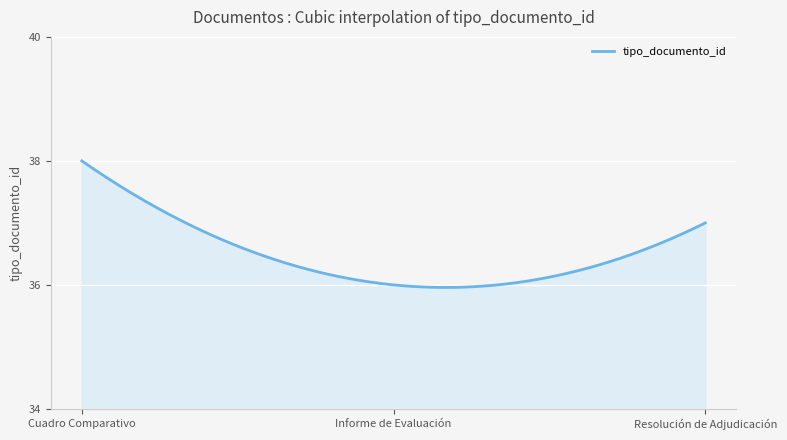

What is the minimum value shown in the chart?

36.0